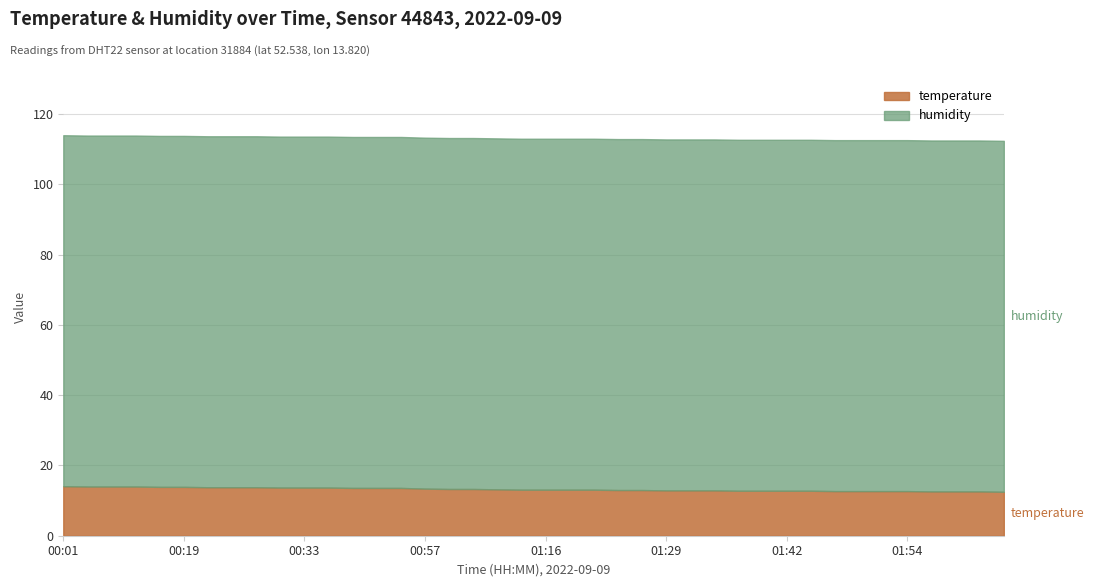

Reading right to left, what are all the values shown in this chart?

temperature: 12.5	12.6	12.6	12.6	12.7	12.7	12.7	12.7	12.8	12.8	12.8	12.8	12.9	12.9	12.9	13.0	13.0	13.1	13.1	13.1	13.1	13.2	13.3	13.3	13.4	13.6	13.6	13.6	13.7	13.7	13.7	13.8	13.8	13.8	13.9	13.9	14.0	14.0	14.0	14.1
humidity: 99.9	99.9	99.9	99.9	99.9	99.9	99.9	99.9	99.9	99.9	99.9	99.9	99.9	99.9	99.9	99.9	99.9	99.9	99.9	99.9	99.9	99.9	99.9	99.9	99.9	99.9	99.9	99.9	99.9	99.9	99.9	99.9	99.9	99.9	99.9	99.9	99.9	99.9	99.9	99.9